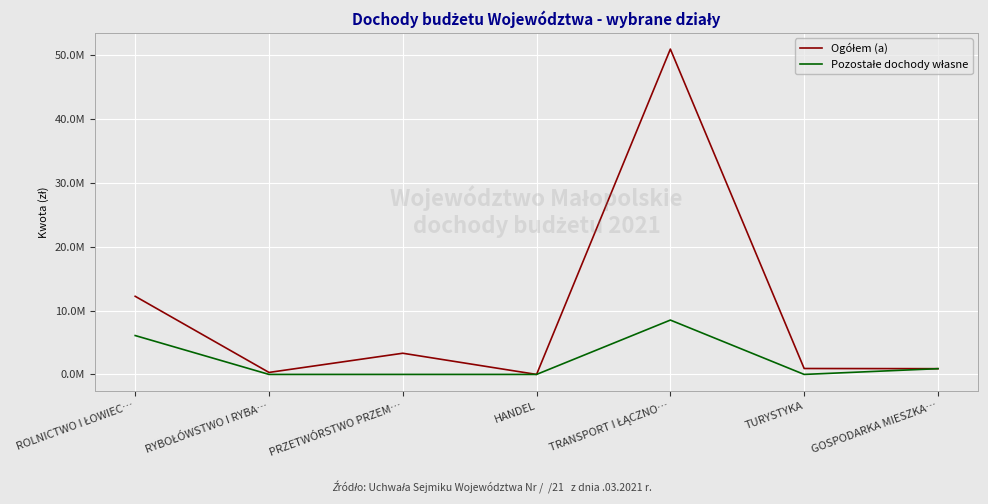

Reading right to left, extract all data points from this chart.

Ogółem (a): 900000	926584	50977250	0	3319067	312000	12242000
Pozostałe dochody własne: 900000	450	8516505	0	117	0	6092000